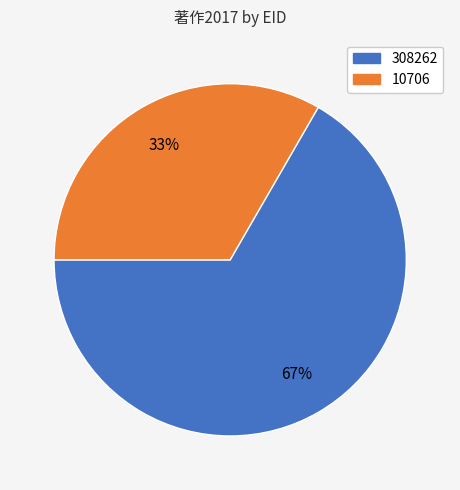

Does any single category account for the majority?

Yes